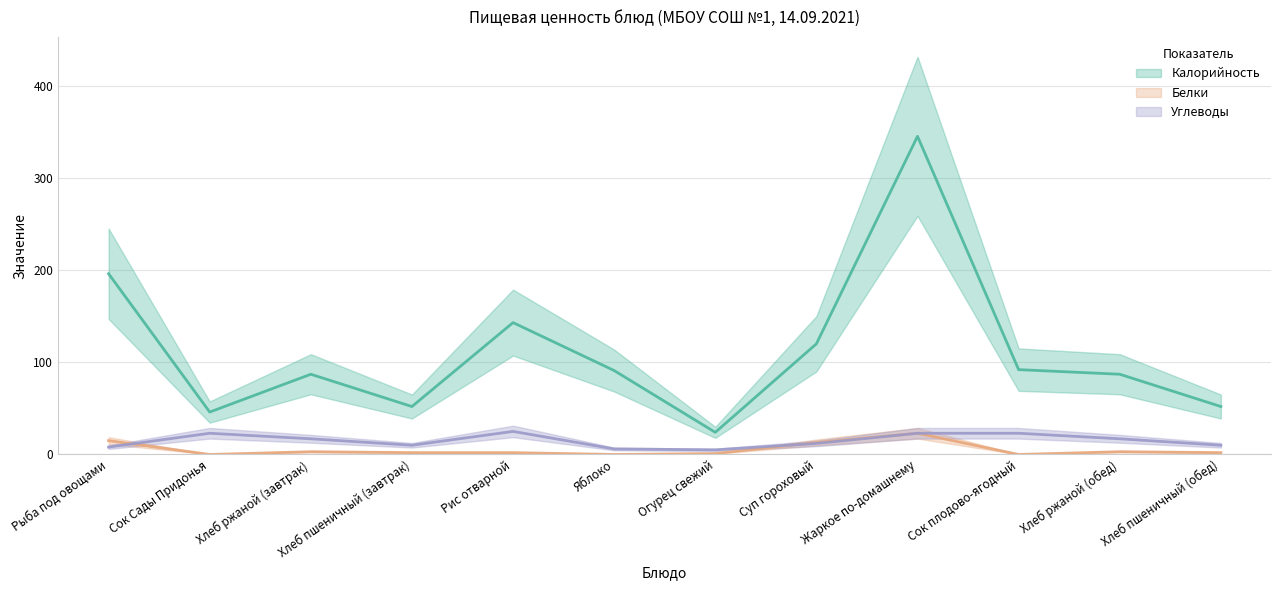

Rank the categories by Калорийность value from highest to lowest.

Жаркое по-домашнему, Рыба под овощами, Рис отварной, Суп гороховый, Сок плодово-ягодный, Яблоко, Хлеб ржаной (завтрак), Хлеб ржаной (обед), Хлеб пшеничный (завтрак), Хлеб пшеничный (обед), Сок Сады Придонья, Огурец свежий